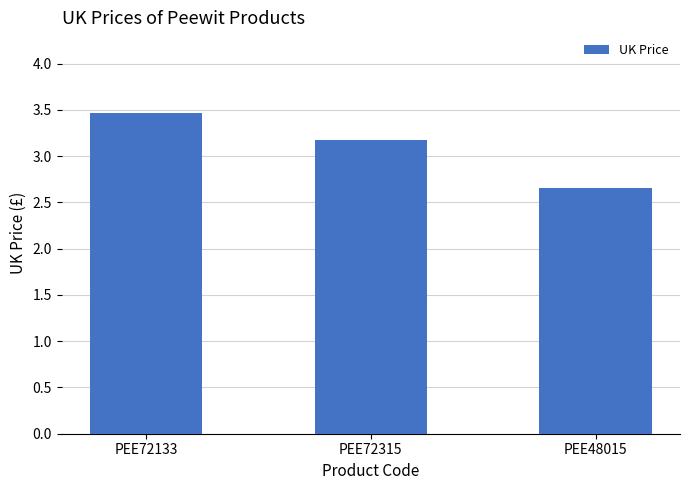

The chart shows a value of 3.5 at PEE72133. True or false?

True